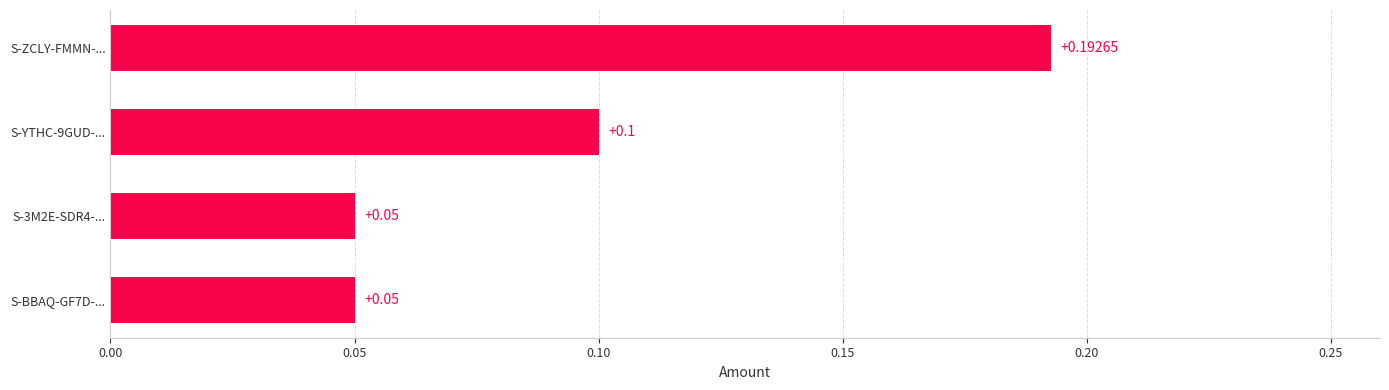

What is the sum of the values at S-ZCLY-FMMN-... and S-YTHC-9GUD-...?

0.3